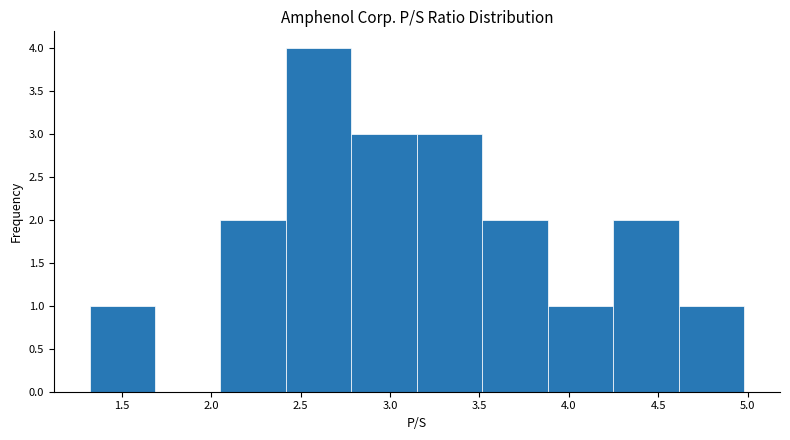

Reading left to right, transcribe this chart: for each bar, give the range it covers on the x-axis and its height. Neither the bar edges nor the heights are printed on the chart, so give them approximately, as read against the axes.

1.30 to 1.70: 1
1.70 to 2.05: 0
2.05 to 2.40: 2
2.40 to 2.80: 4
2.80 to 3.15: 3
3.15 to 3.50: 3
3.50 to 3.90: 2
3.90 to 4.25: 1
4.25 to 4.60: 2
4.60 to 5.00: 1